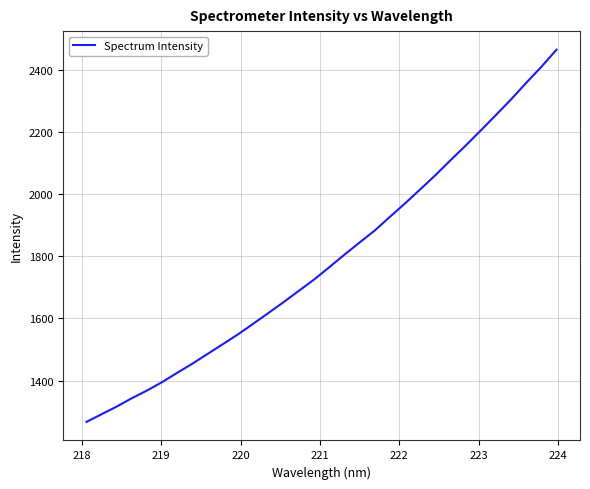

What is the greatest value displayed?

2464.3